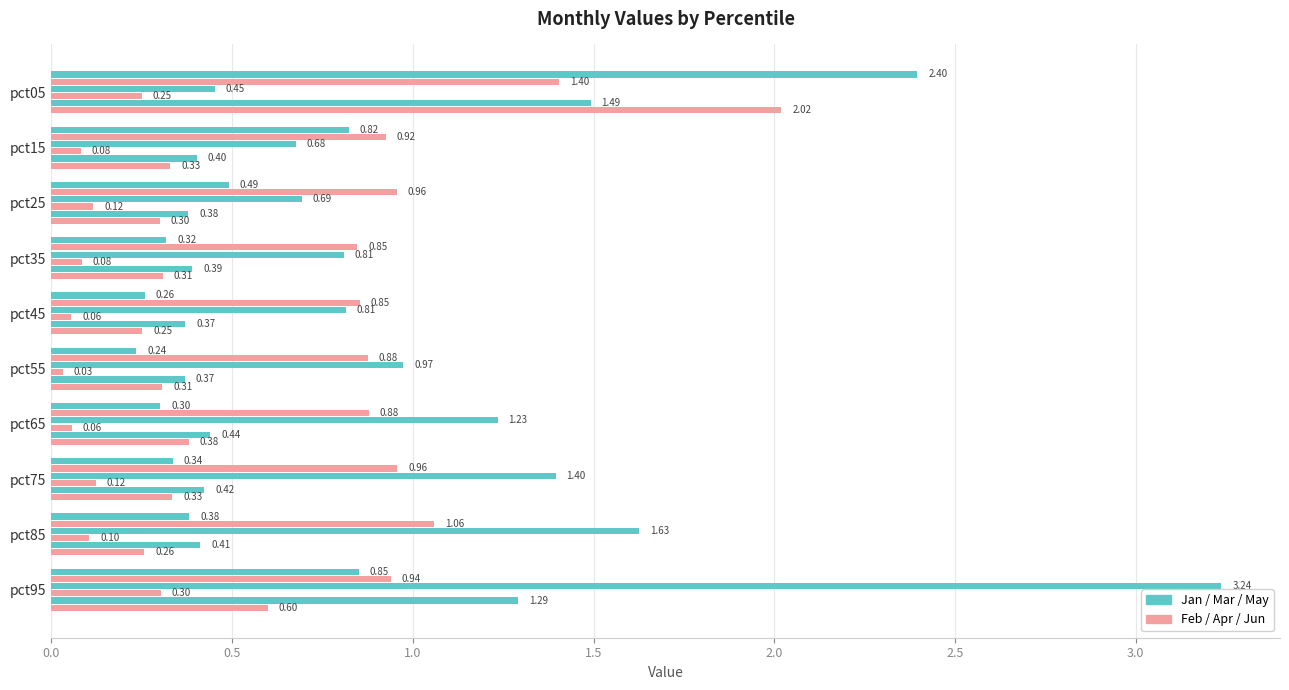

Is it true that May equals 0.1 at pct55?

False